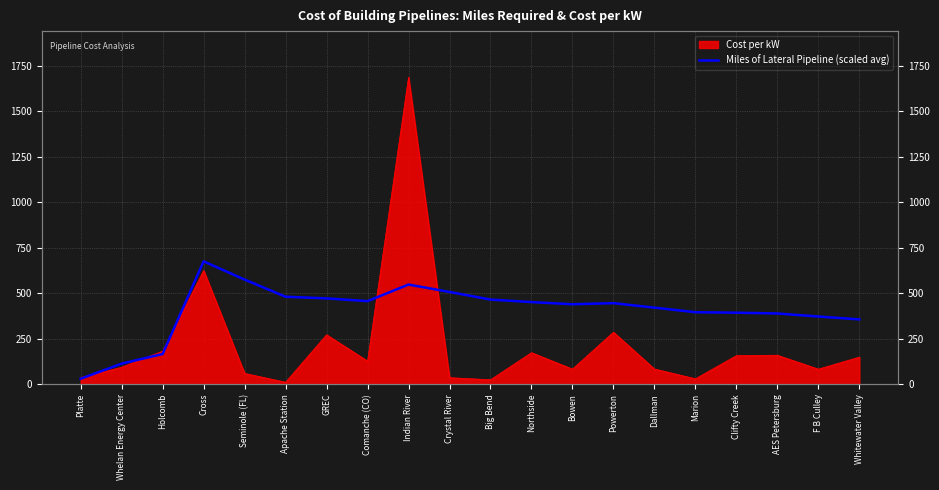

What is the difference between the second highest and minimum values?

545.4